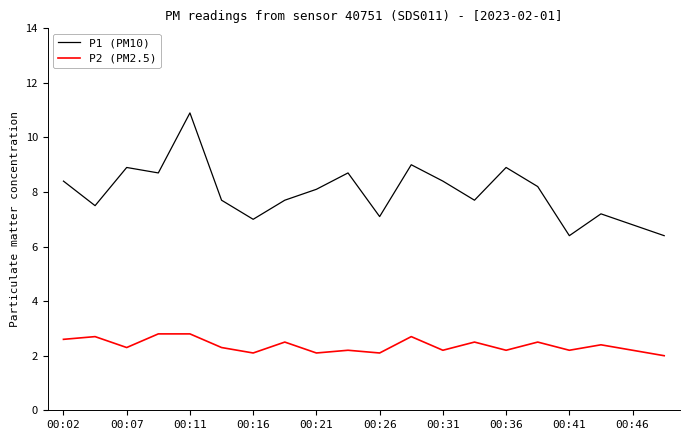

Which series has the widest spread of values?

P1 (PM10)